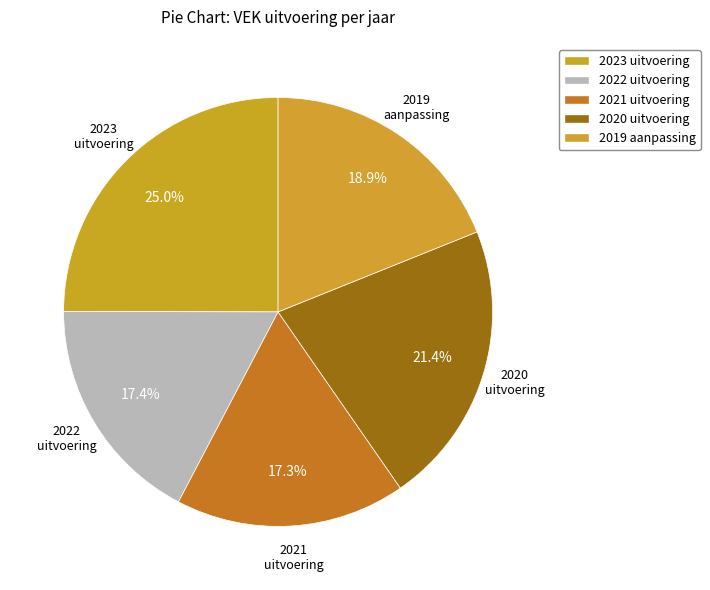

What percentage is the 2022 uitvoering slice, to the nearest percent?

17%